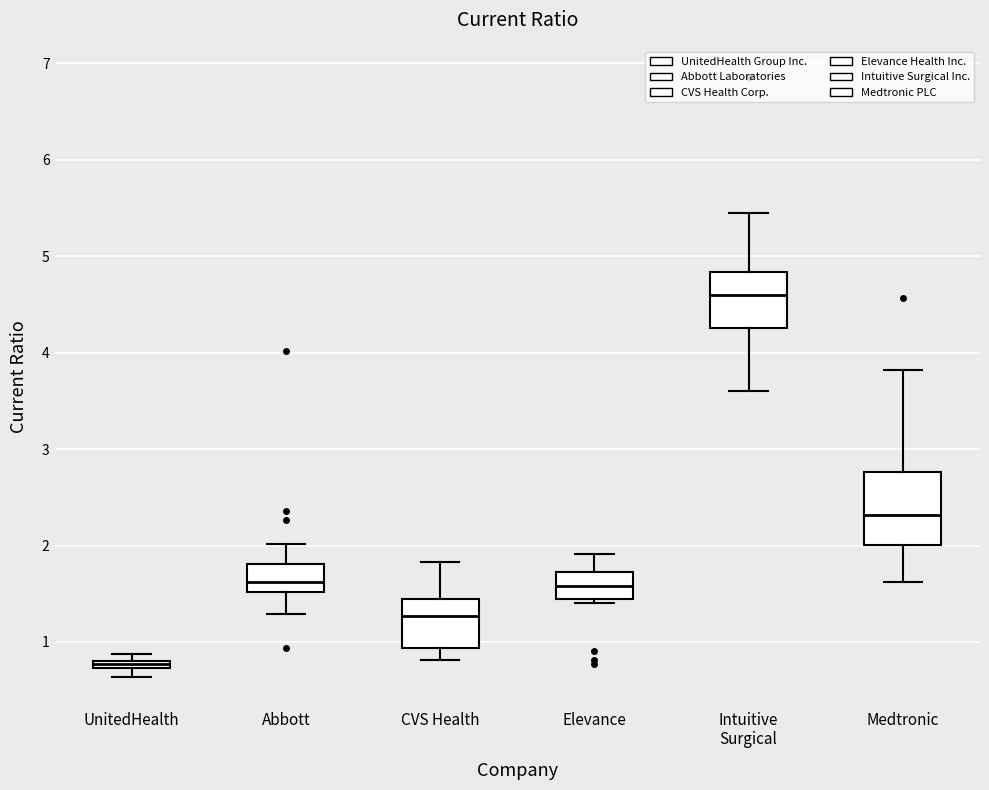

Where is the upper edge of the box for CVS Health on the y-axis? The values are not printed on the chart, so give them approximately, as read against the axis.

1.5